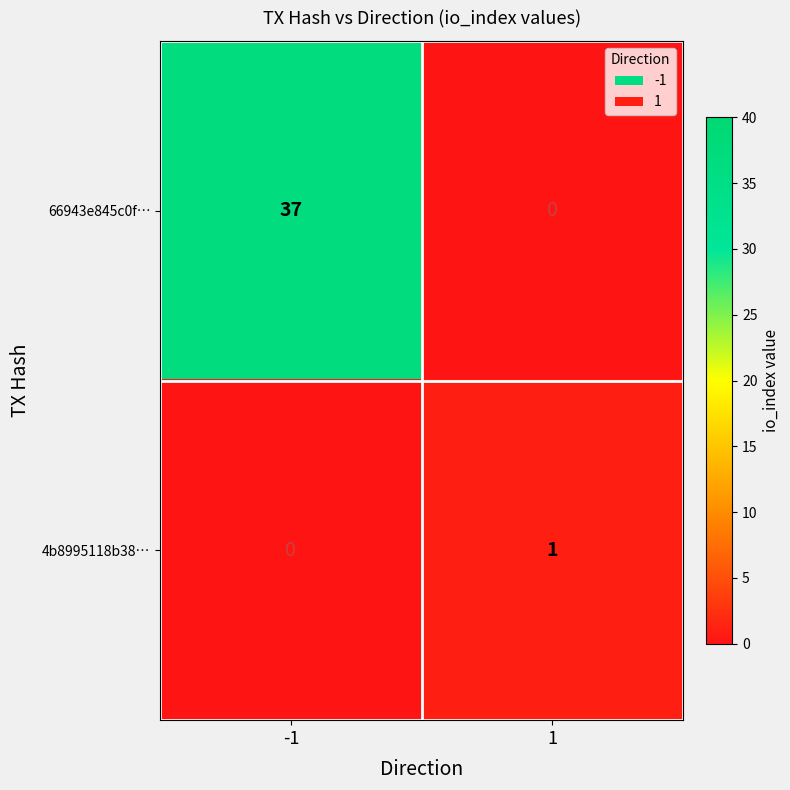

What is the difference between the 66943e845c0f… values at 1 and -1?

37